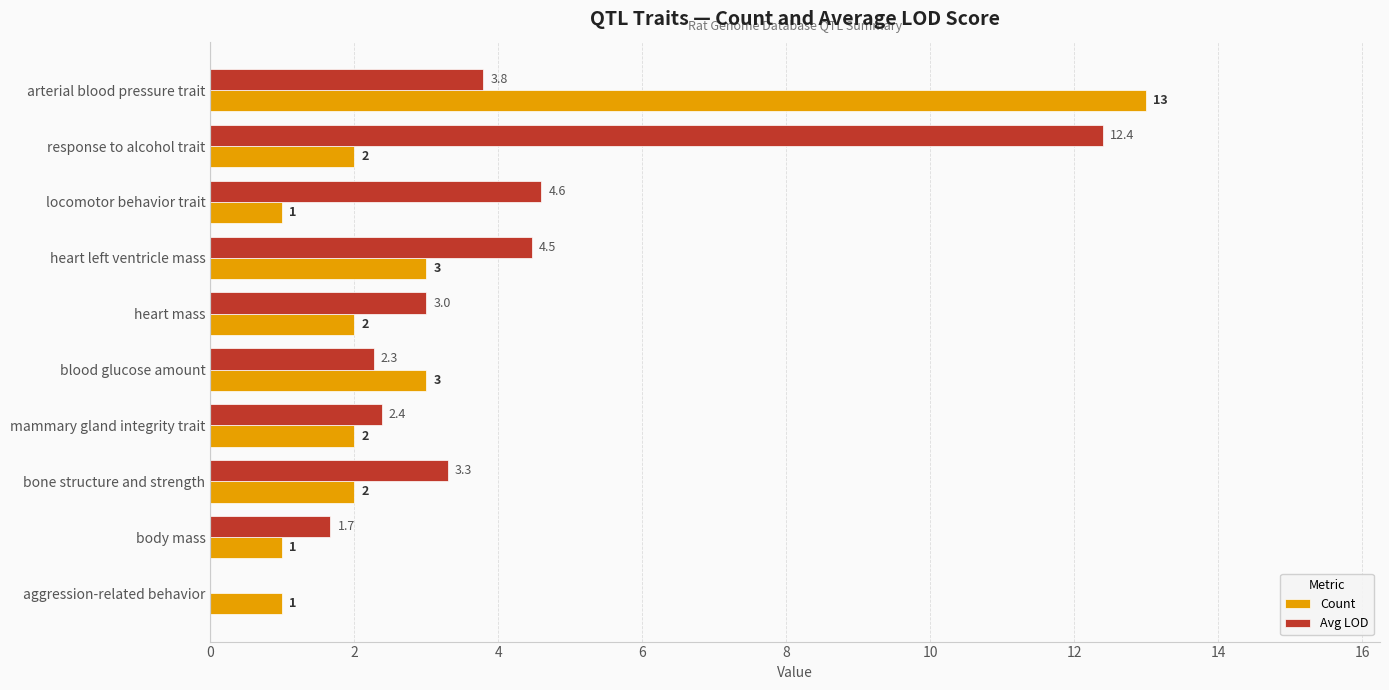

Between locomotor behavior trait and aggression-related behavior, which series saw the biggest shift?

Avg LOD